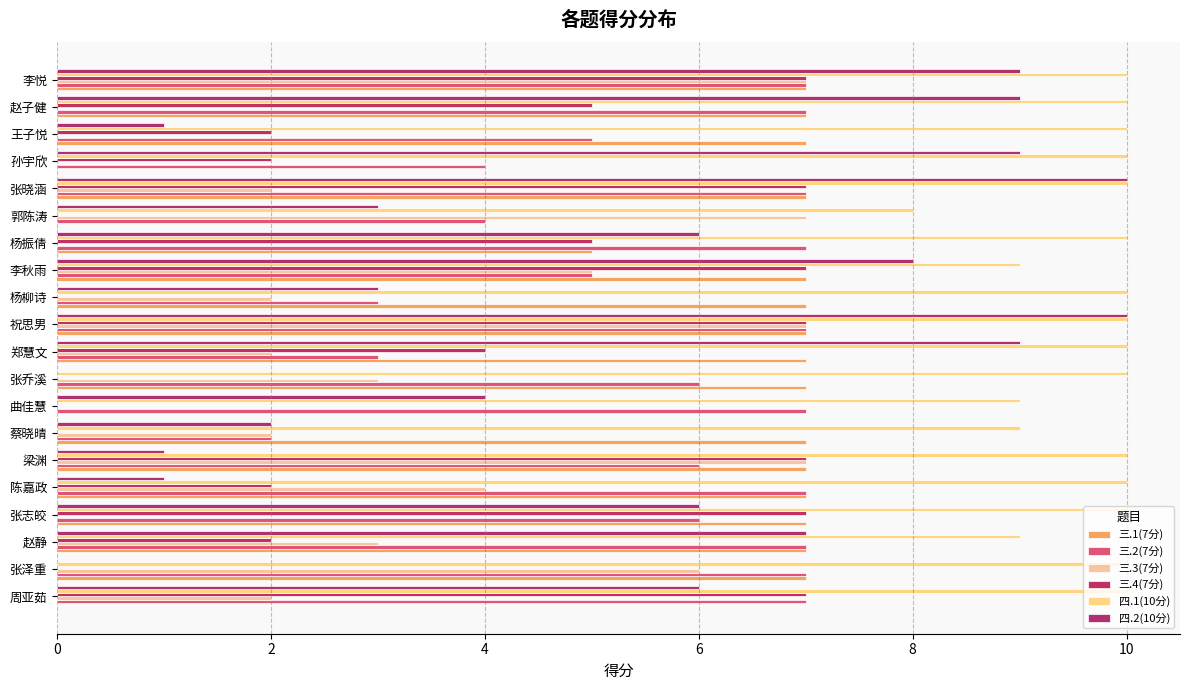

How many categories are shown in the chart?

20